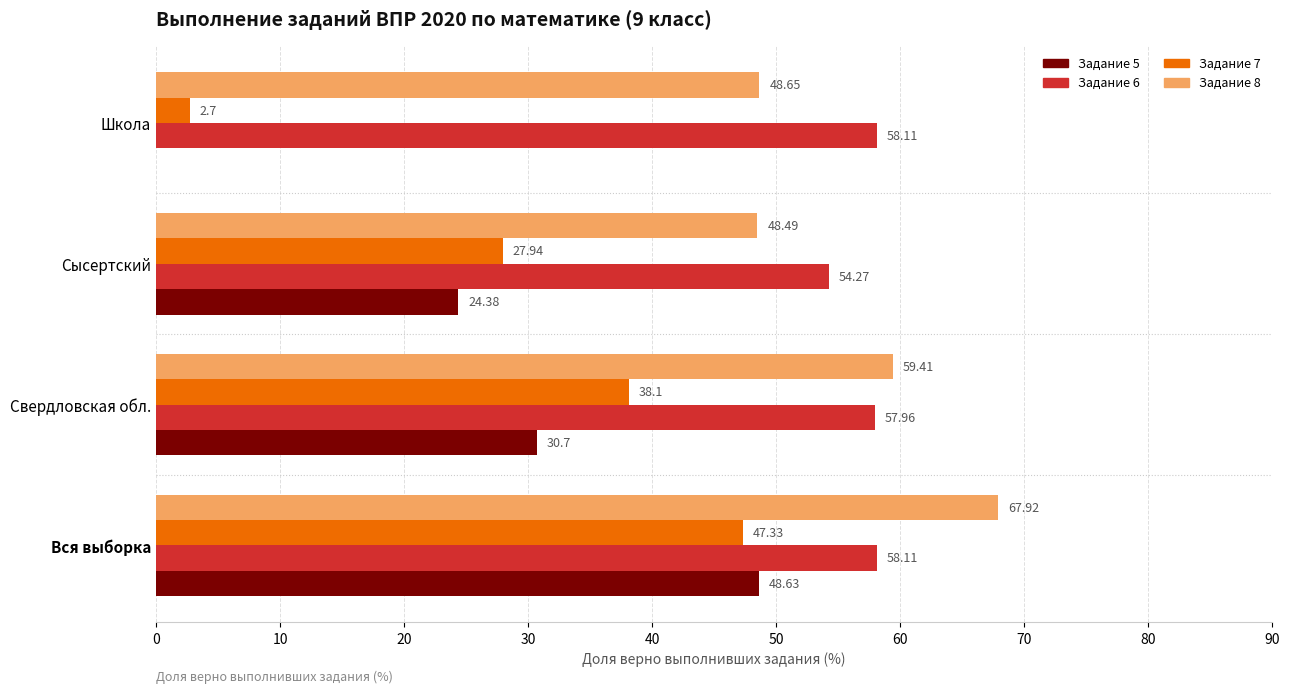

Which series has the widest spread of values?

Задание 5